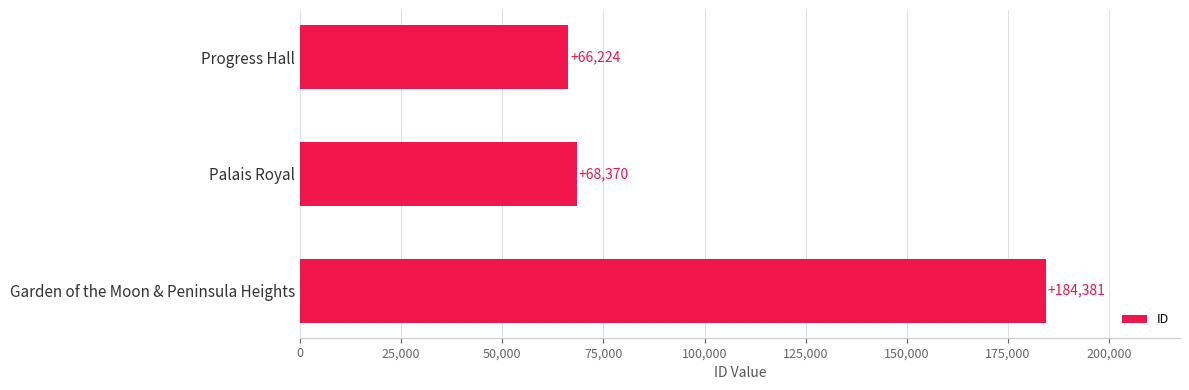

Reading bottom to top, list all the values displayed in this chart.

Garden of the Moon & Peninsula Heights=184381	Palais Royal=68370	Progress Hall=66224